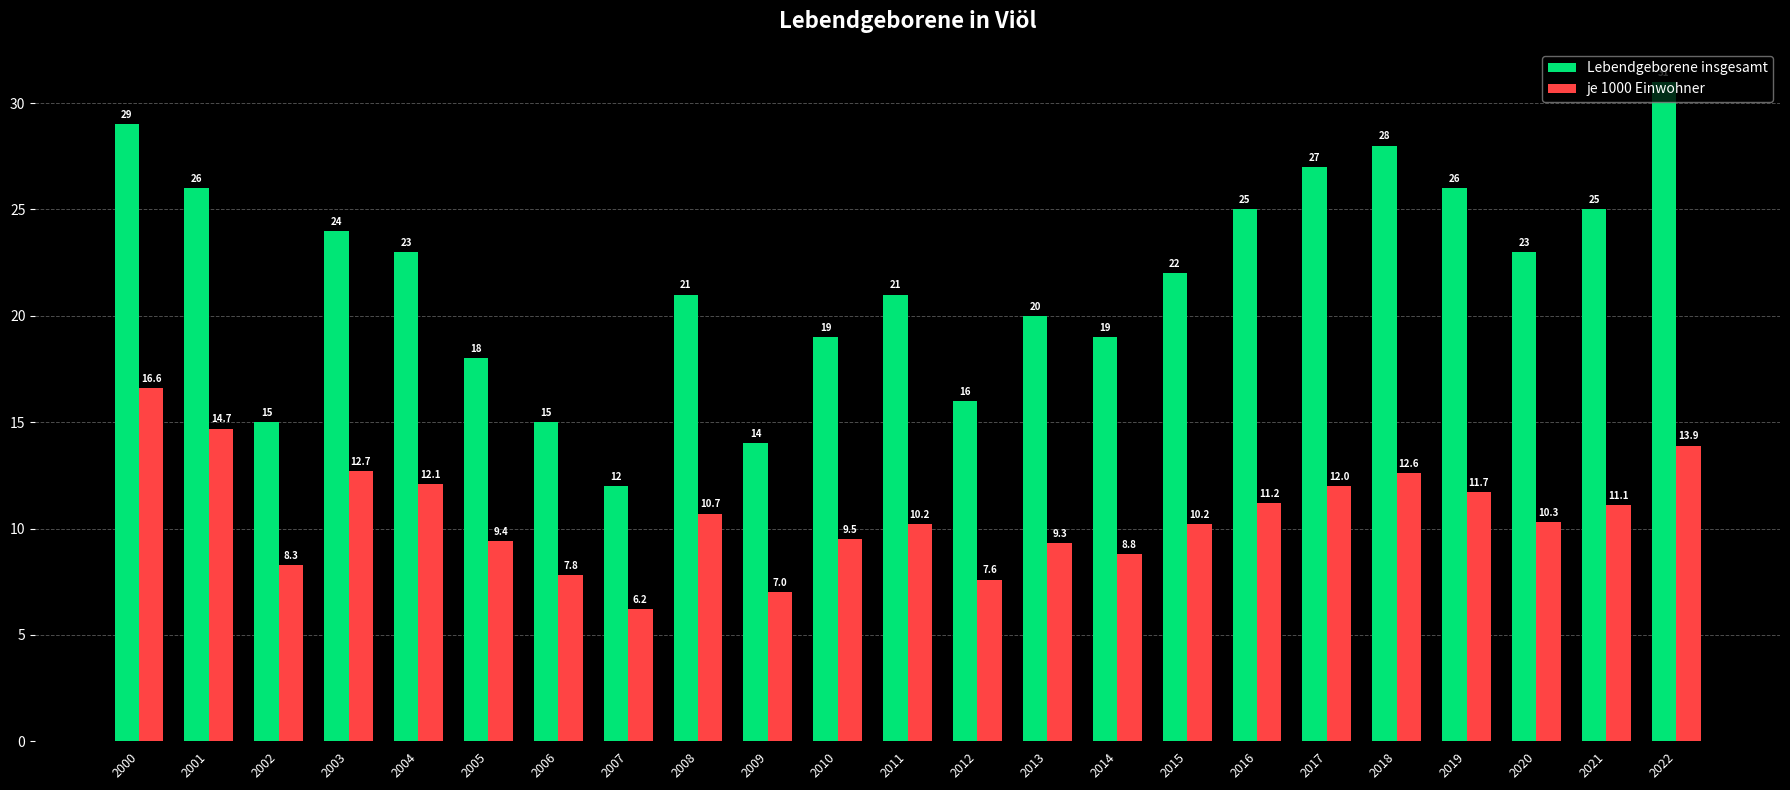

Which series has the largest range (max minus min)?

Lebendgeborene insgesamt